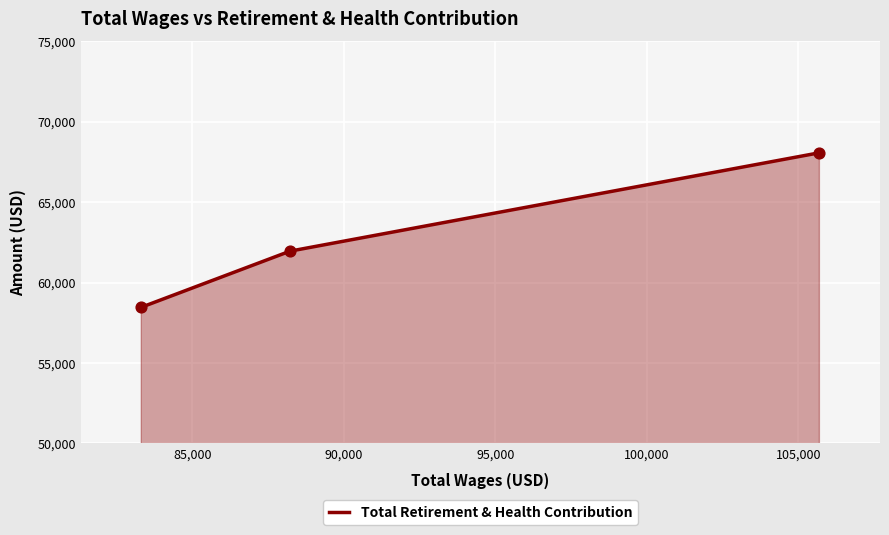

What is the minimum value shown in the chart?

58470